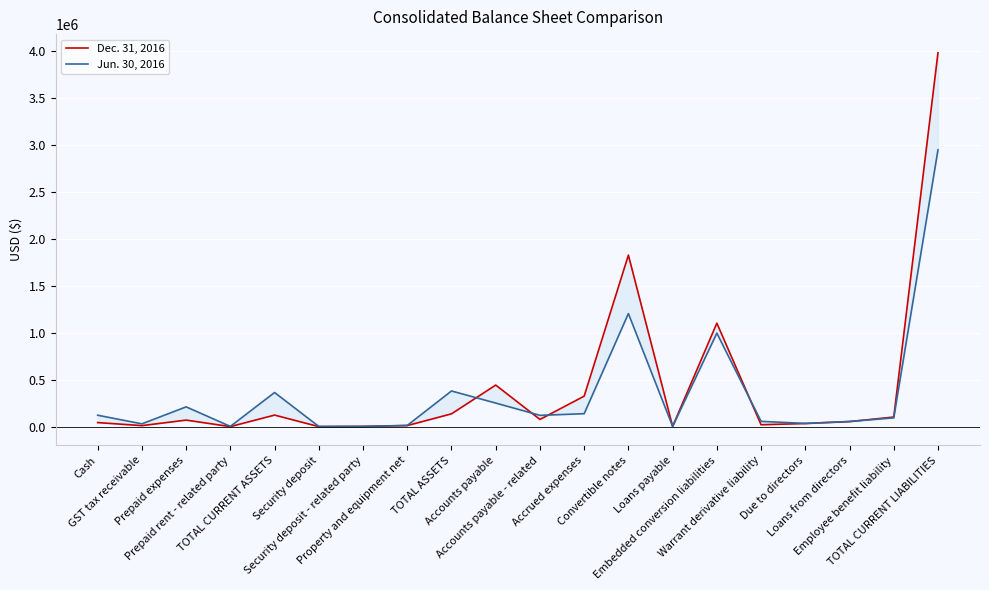

What is the label of the 11th point from the left?

Accounts payable - related